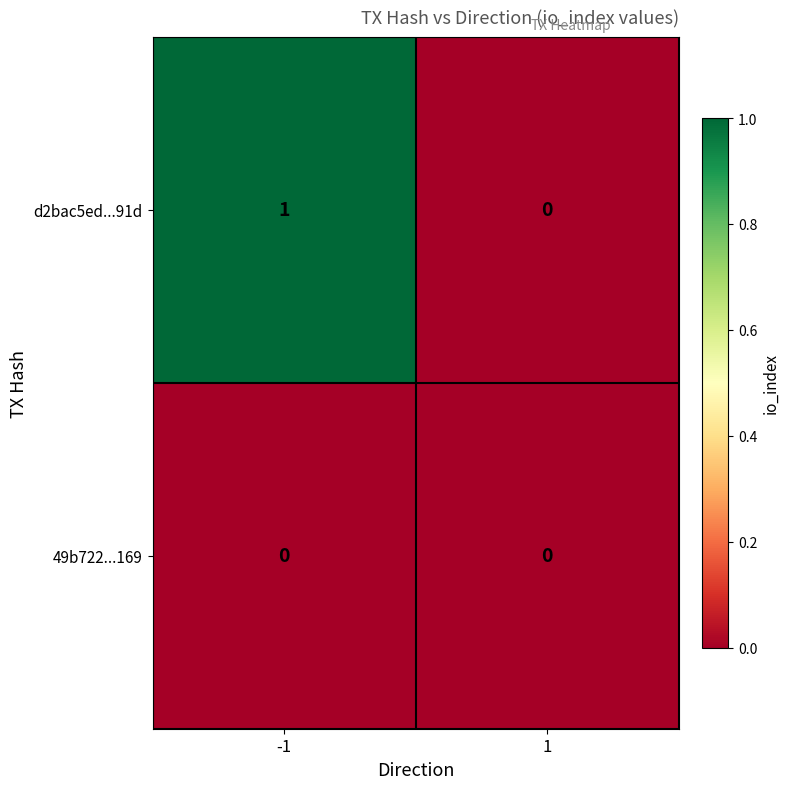

Is the value of 49b722...169 at 1 greater than the value of d2bac5ed...91d at -1?

No